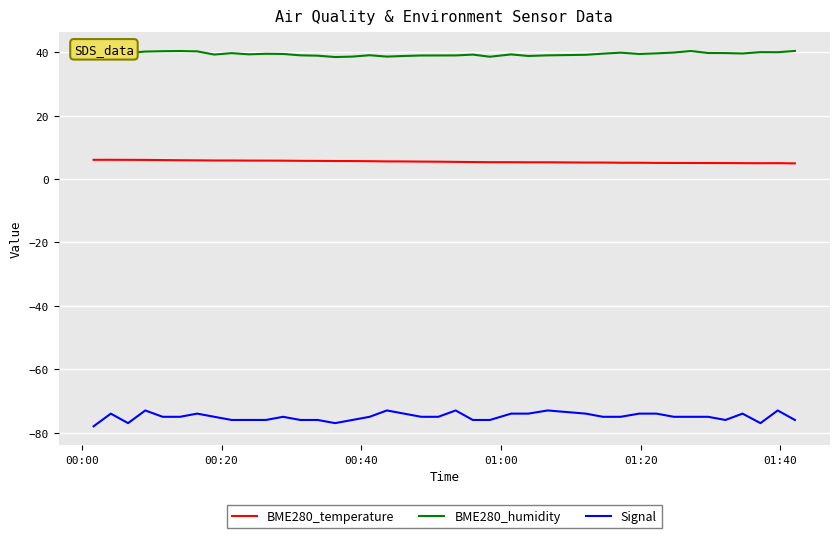

Rank the series by their average value, from lowest to highest.

Signal, BME280_temperature, BME280_humidity